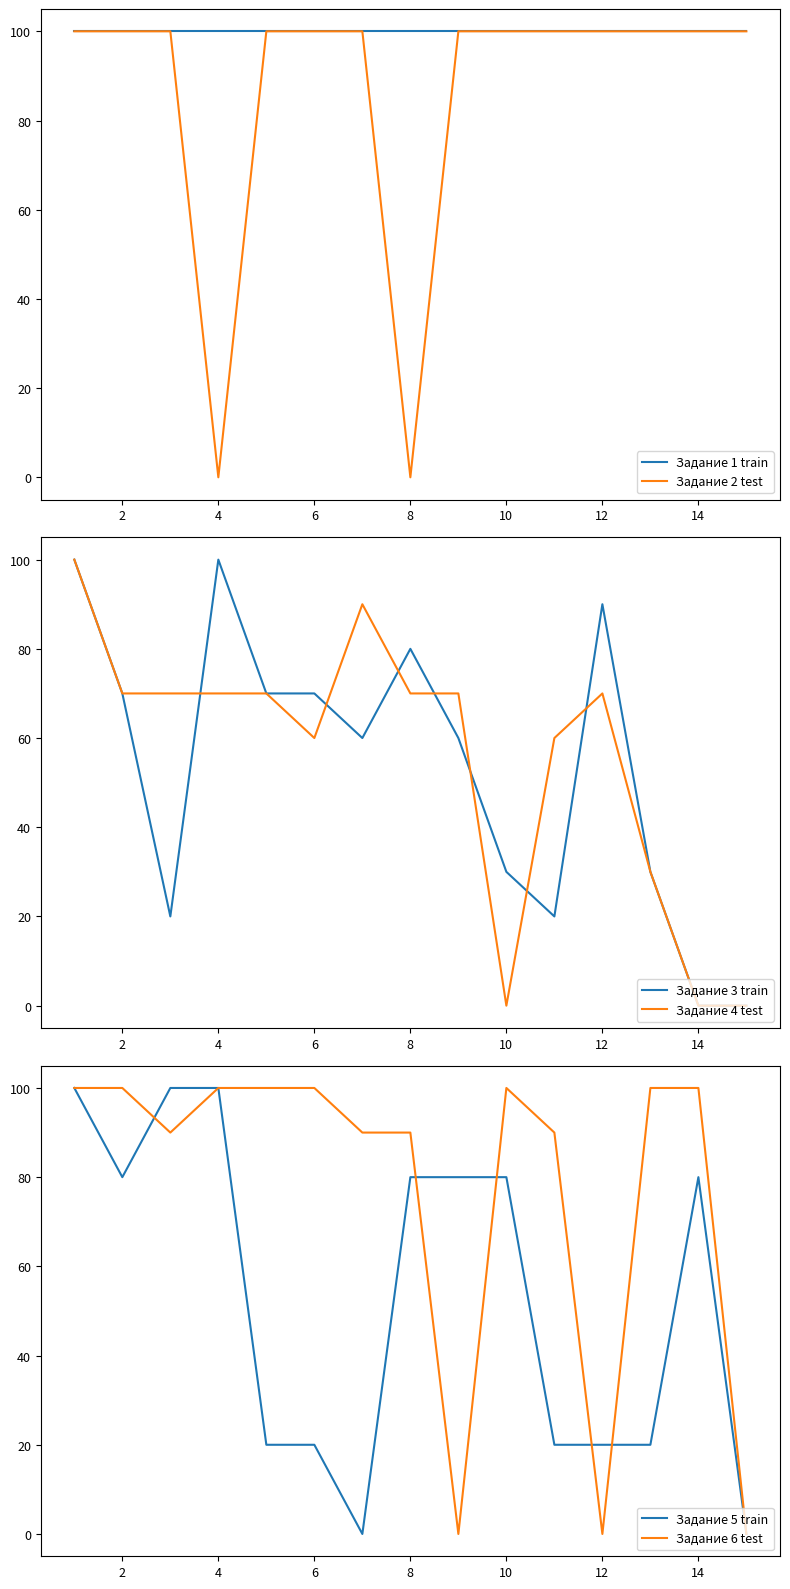

True or false: Задание 1 train has a value of 100 at 12.

True